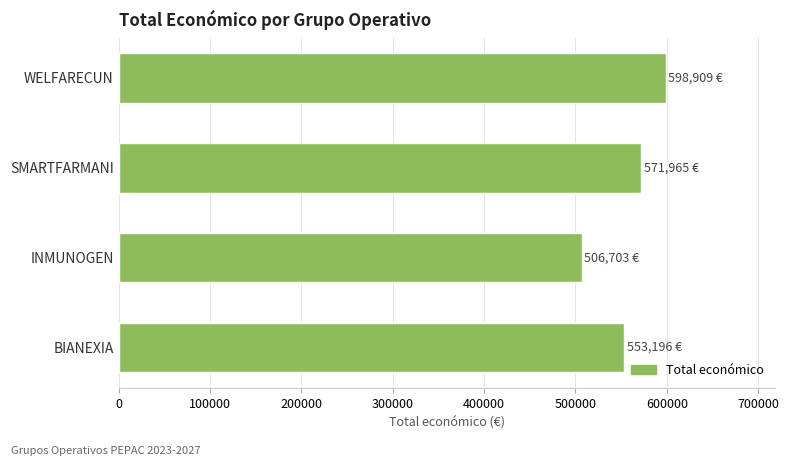

What is the greatest value displayed?

598909